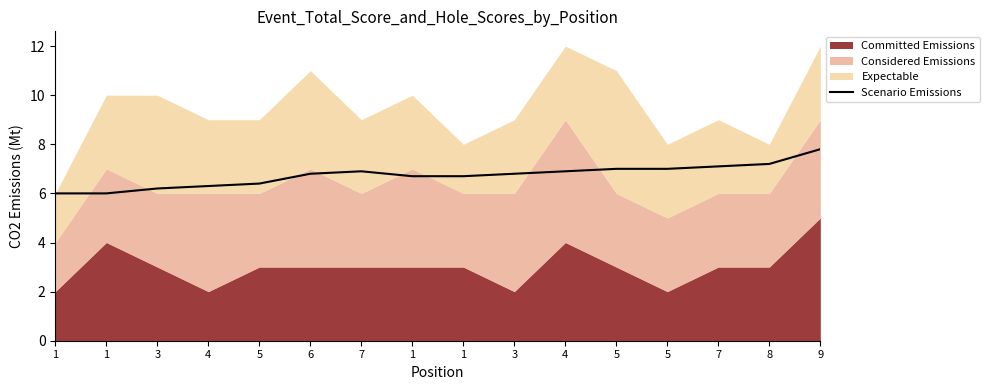

What is the maximum value shown in the chart?

7.8